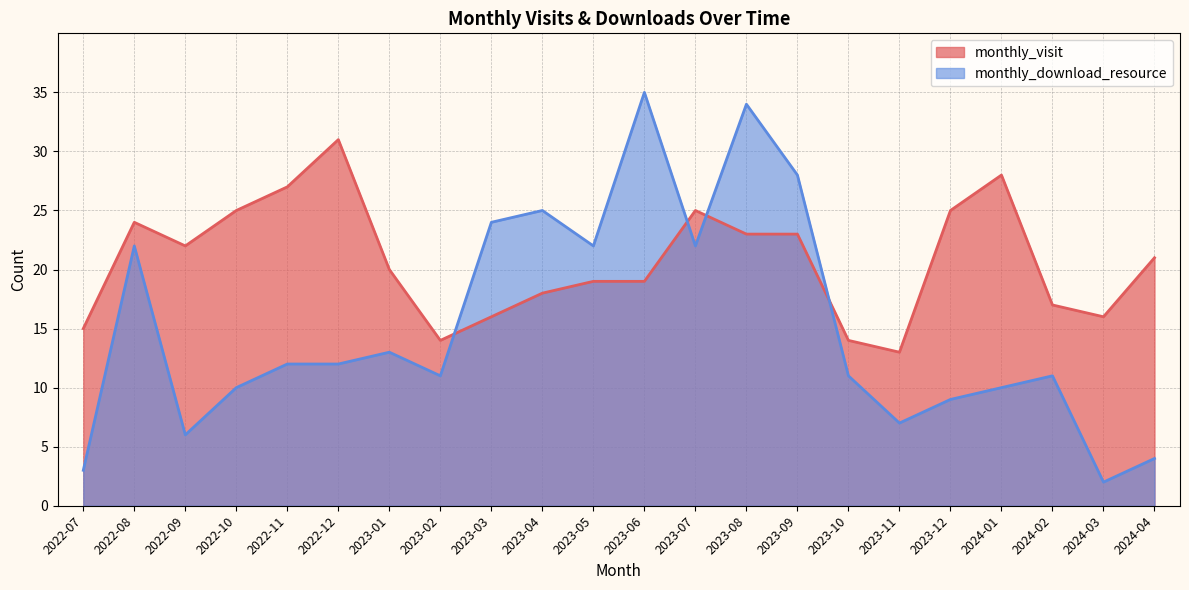

List the series in order of their peak value, highest first.

monthly_download_resource, monthly_visit